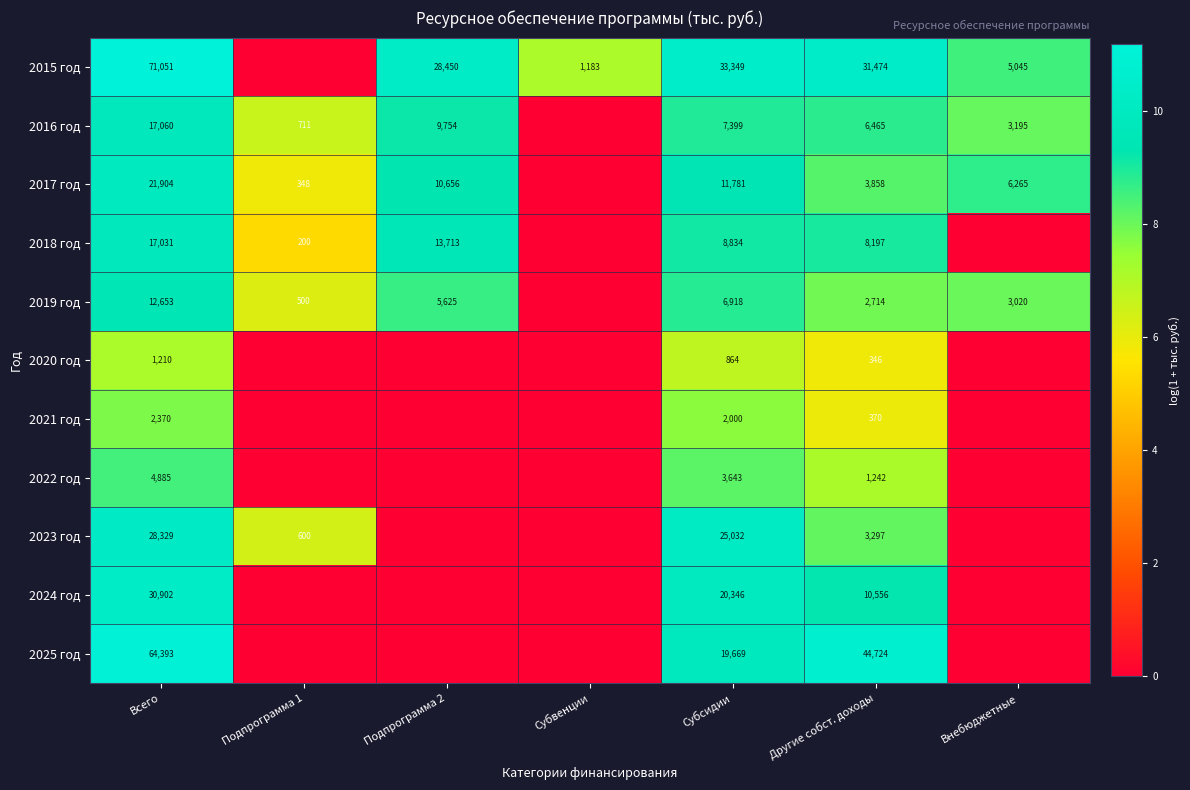

What is the spread (max minus min) of values at Всего?

69841